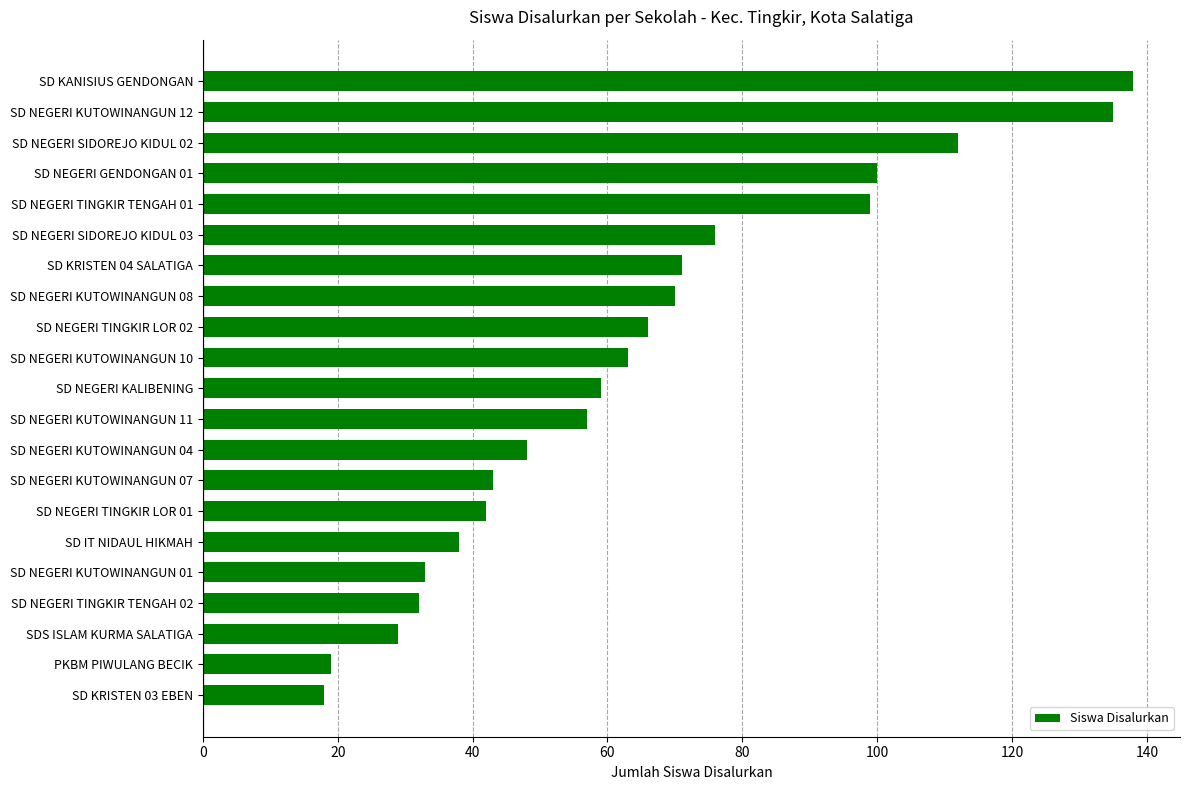

The value at SD KRISTEN 03 EBEN is 12. True or false?

False